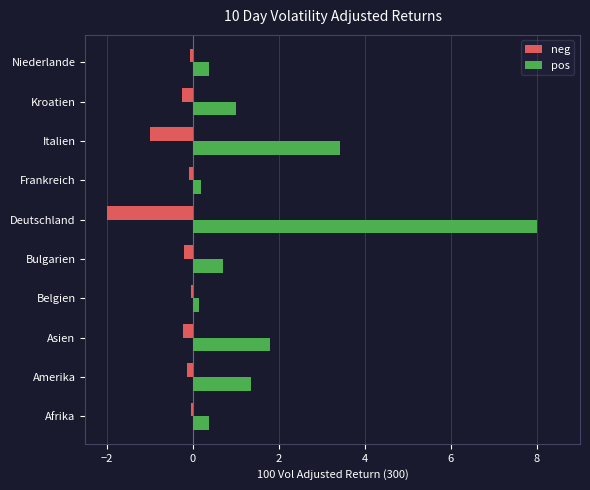

Which series has the widest spread of values?

pos